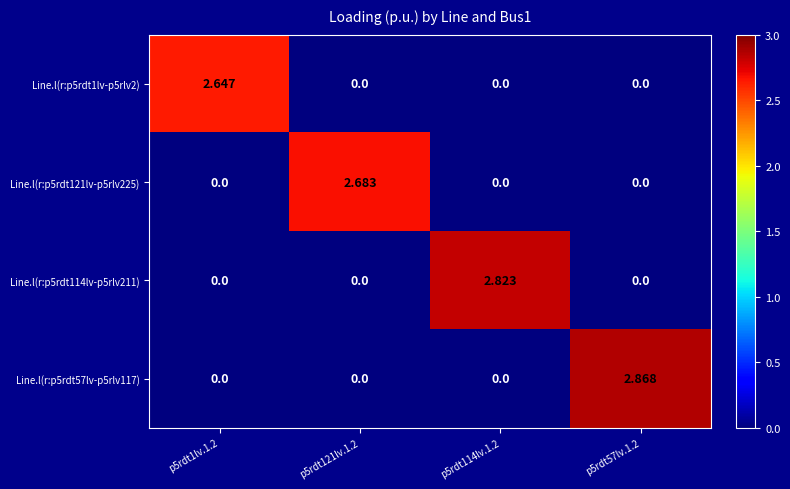

At which category is the sum across all series the highest?

p5rdt57lv.1.2